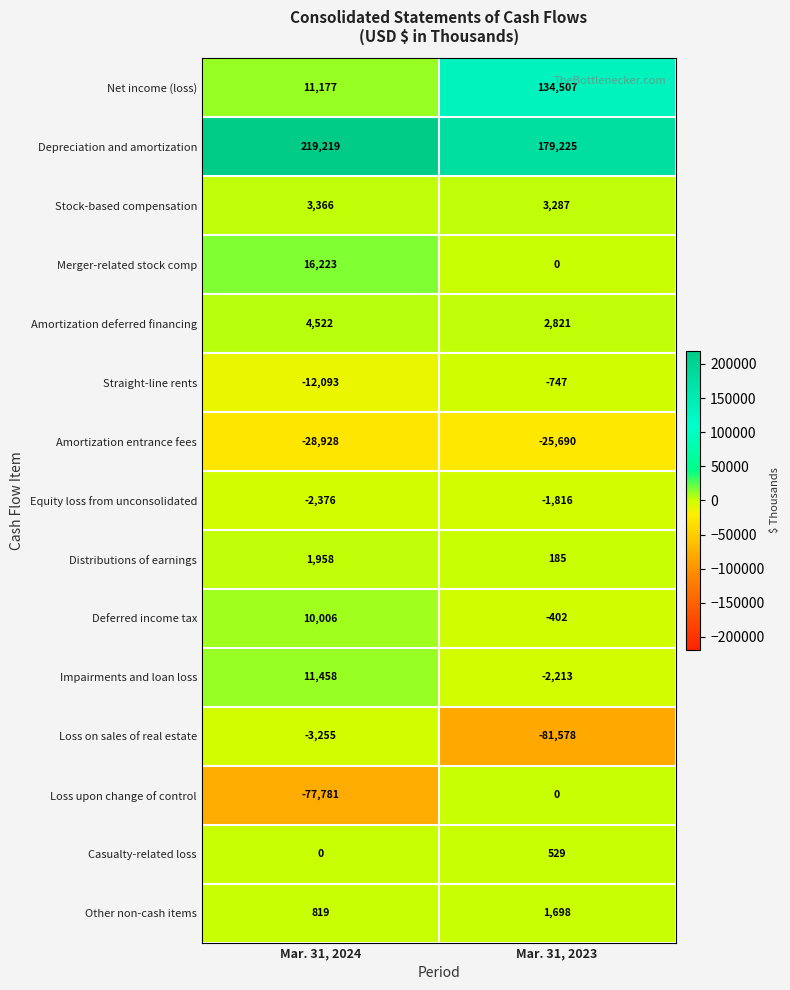

How many data points does each series have?

2